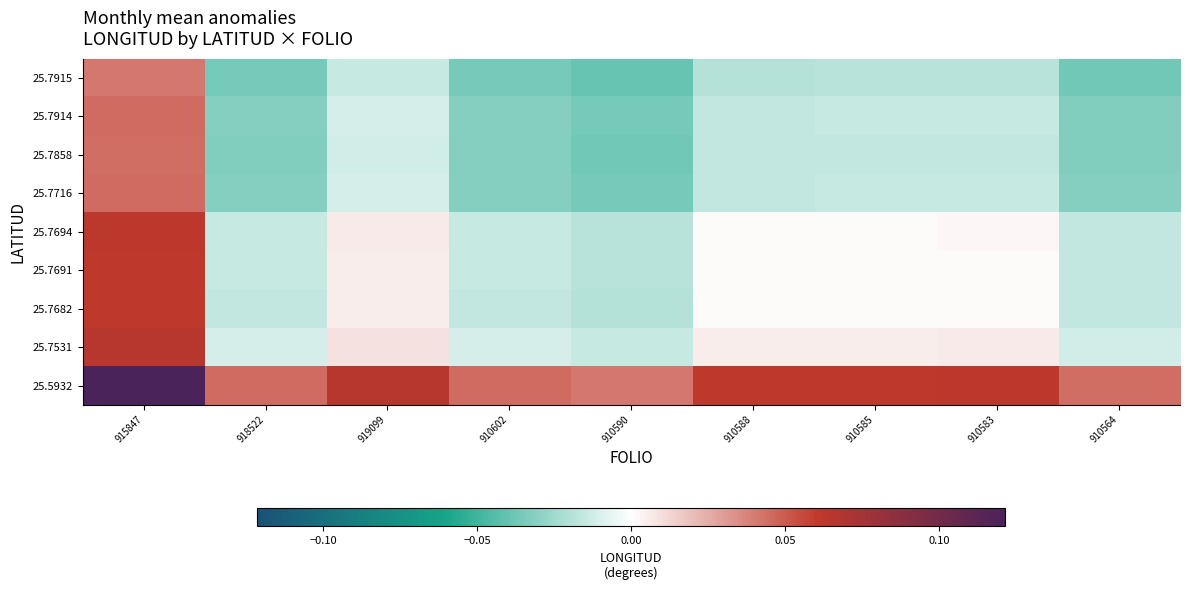

Reading left to right, transcribe all the data shown in this chart.

25.7915: 915847=0.0	918522=-0.0	919099=-0.0	910602=-0.0	910590=-0.0	910588=-0.0	910585=-0.0	910583=-0.0	910564=-0.0
25.7914: 915847=0.0	918522=-0.0	919099=-0.0	910602=-0.0	910590=-0.0	910588=-0.0	910585=-0.0	910583=-0.0	910564=-0.0
25.7858: 915847=0.0	918522=-0.0	919099=-0.0	910602=-0.0	910590=-0.0	910588=-0.0	910585=-0.0	910583=-0.0	910564=-0.0
25.7716: 915847=0.0	918522=-0.0	919099=-0.0	910602=-0.0	910590=-0.0	910588=-0.0	910585=-0.0	910583=-0.0	910564=-0.0
25.7694: 915847=0.1	918522=-0.0	919099=0.0	910602=-0.0	910590=-0.0	910588=0.0	910585=0.0	910583=0.0	910564=-0.0
25.7691: 915847=0.1	918522=-0.0	919099=0.0	910602=-0.0	910590=-0.0	910588=0.0	910585=0.0	910583=0.0	910564=-0.0
25.7682: 915847=0.1	918522=-0.0	919099=0.0	910602=-0.0	910590=-0.0	910588=0.0	910585=0.0	910583=0.0	910564=-0.0
25.7531: 915847=0.1	918522=-0.0	919099=0.0	910602=-0.0	910590=-0.0	910588=0.0	910585=0.0	910583=0.0	910564=-0.0
25.5932: 915847=0.1	918522=0.0	919099=0.1	910602=0.0	910590=0.0	910588=0.1	910585=0.1	910583=0.1	910564=0.0